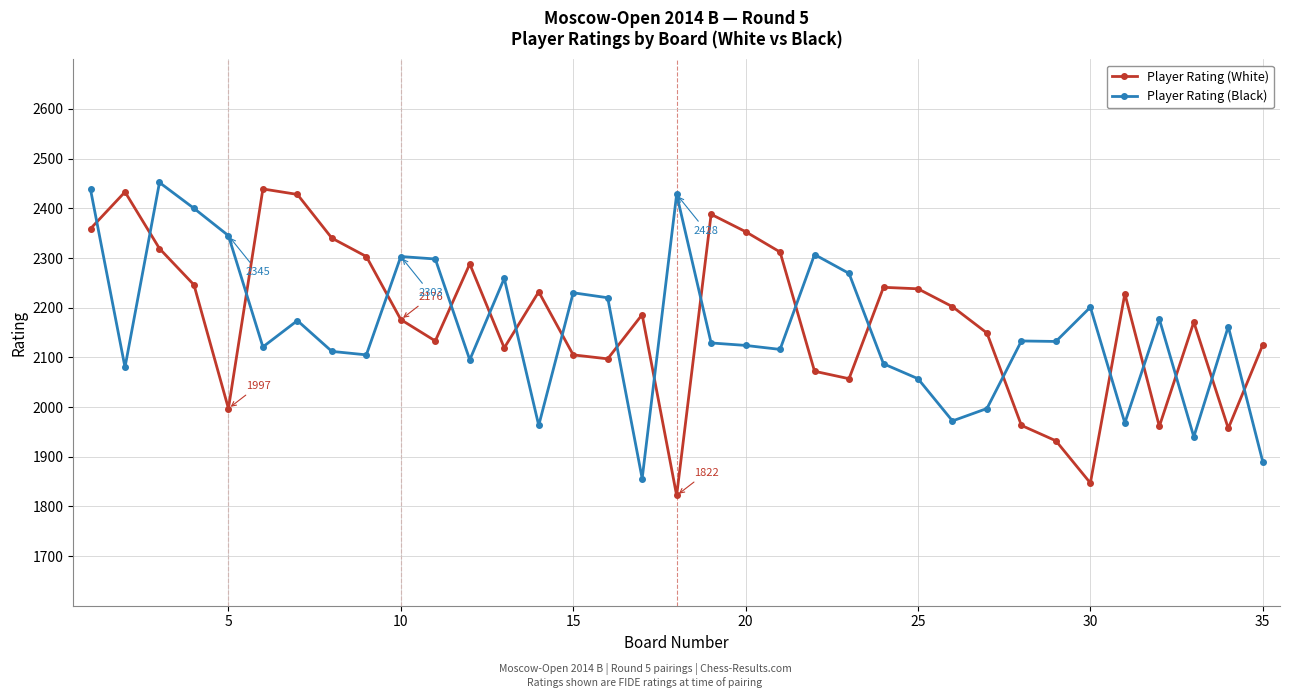

Rank the series by their maximum value, from lowest to highest.

Player Rating (White), Player Rating (Black)